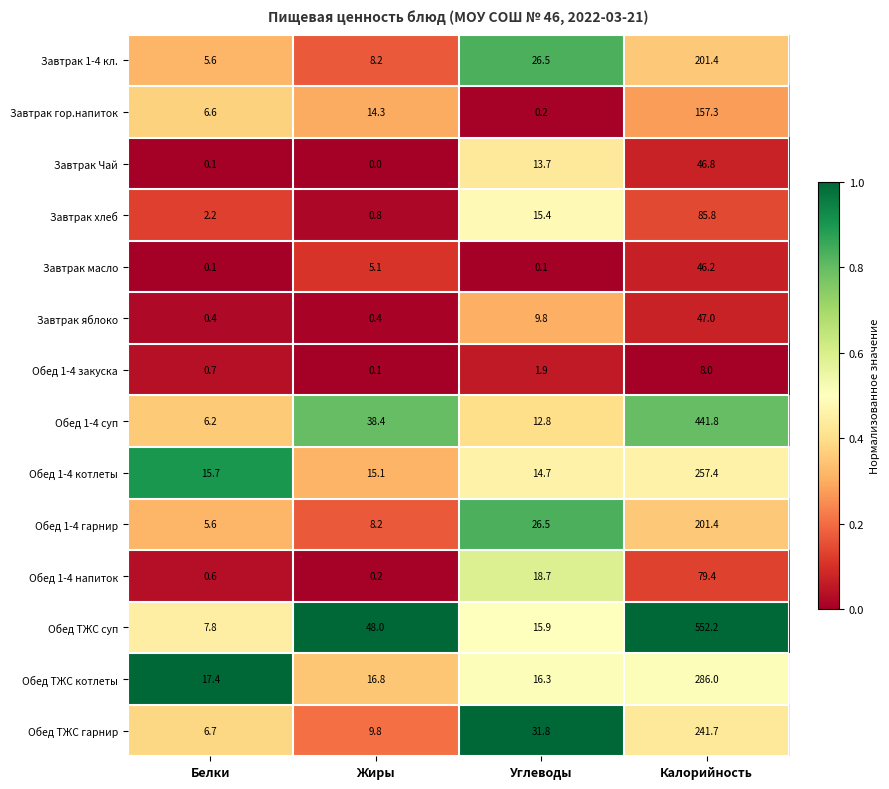

At which category is the sum across all series the highest?

Калорийность